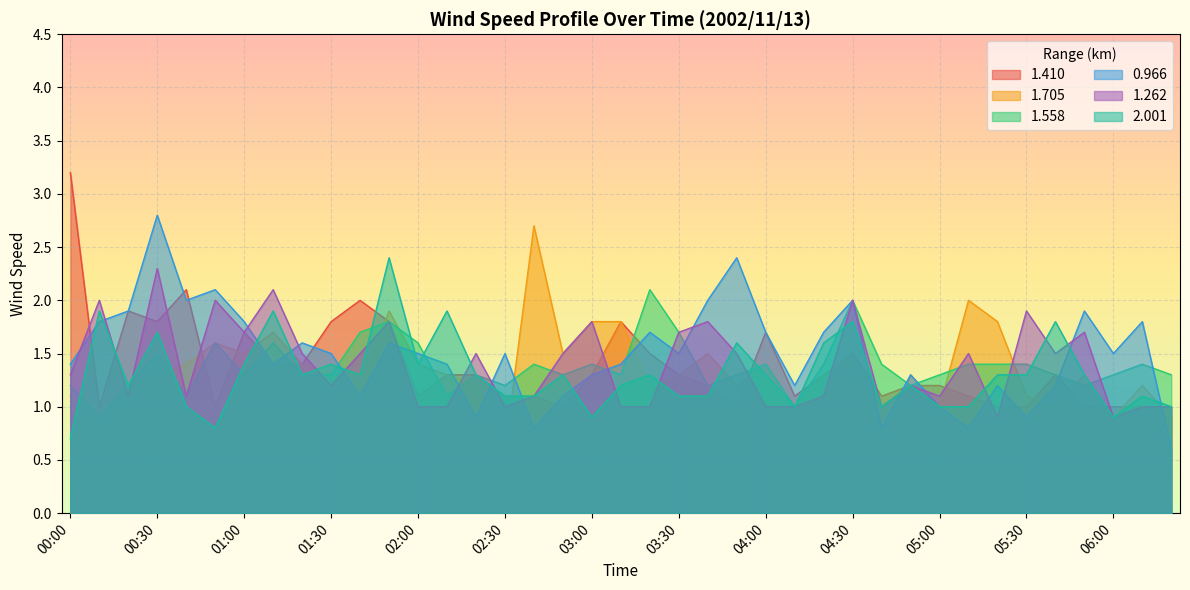

How many distinct data groups are displayed?

6